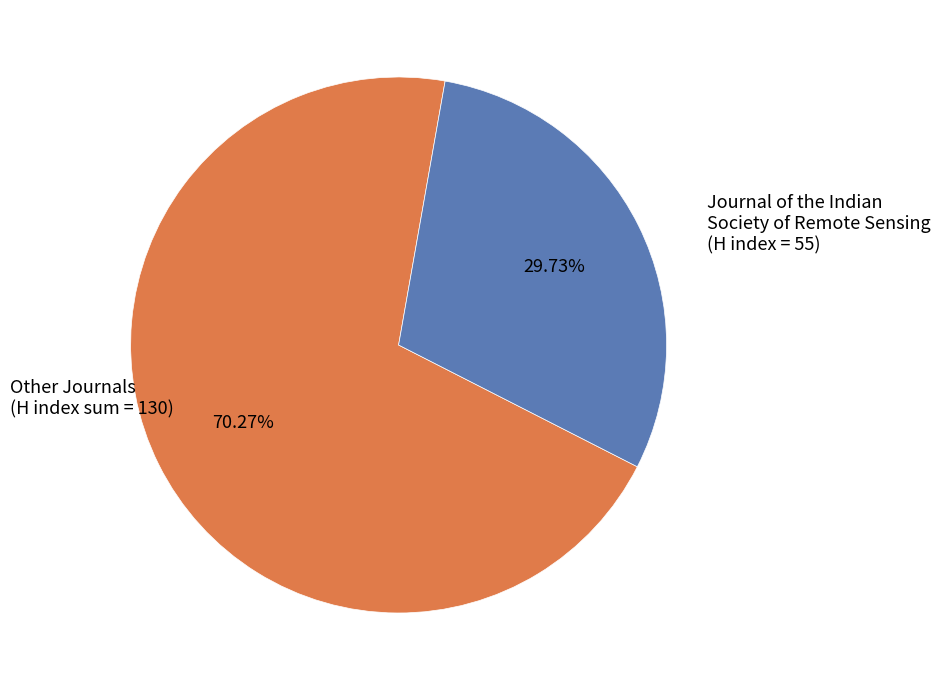

Is there a majority slice in this chart?

Yes